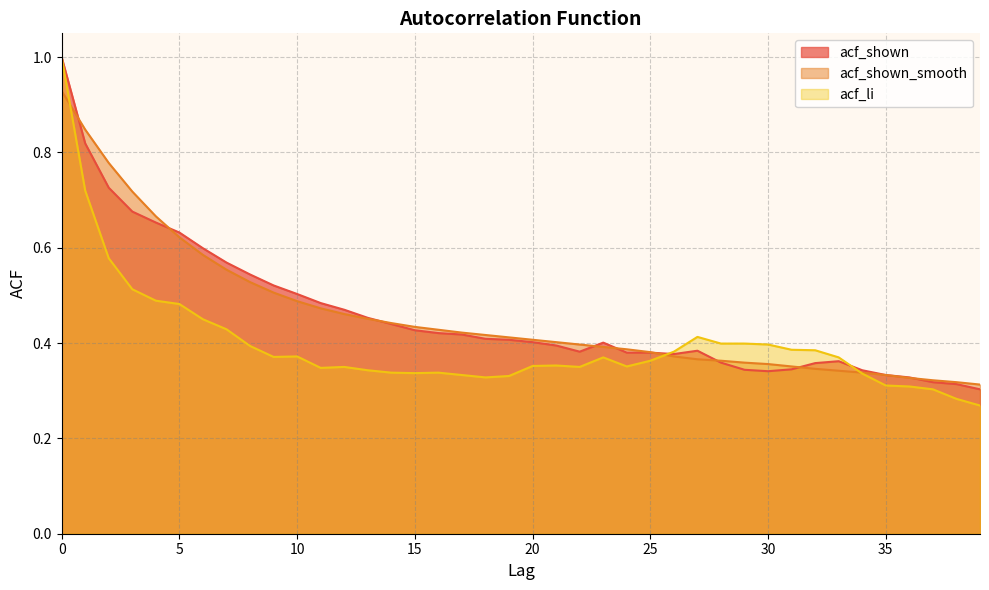

The value of acf_shown at 25 is 0.4. True or false?

True